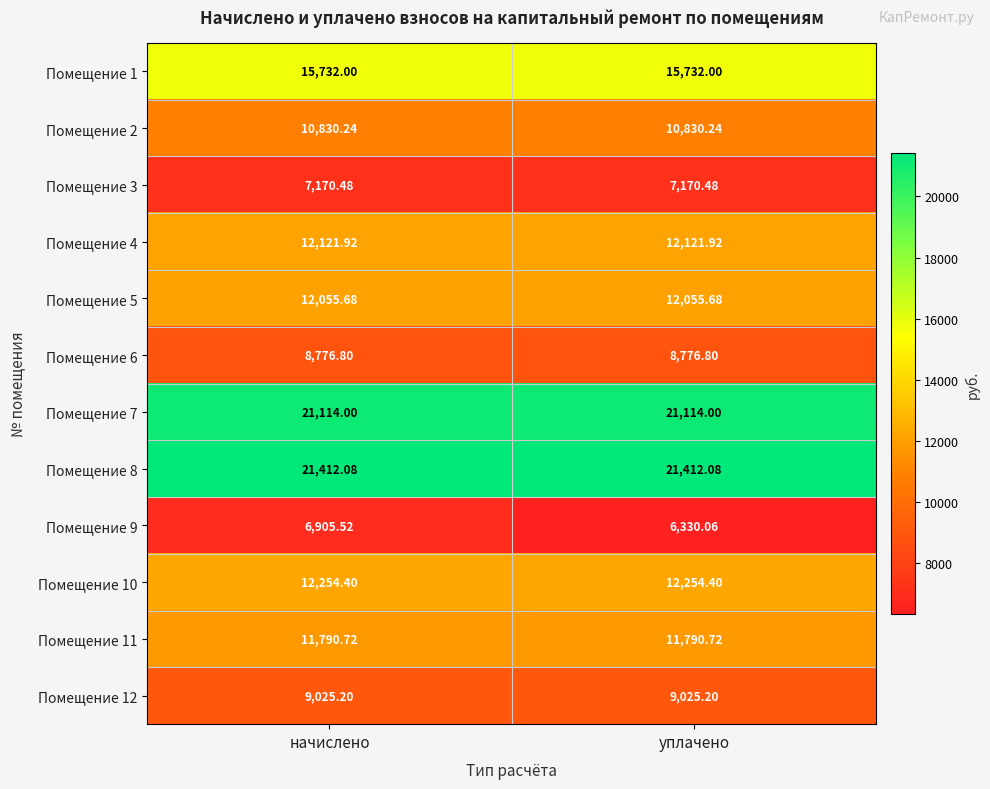

Which series has the largest total across all categories?

Помещение 8